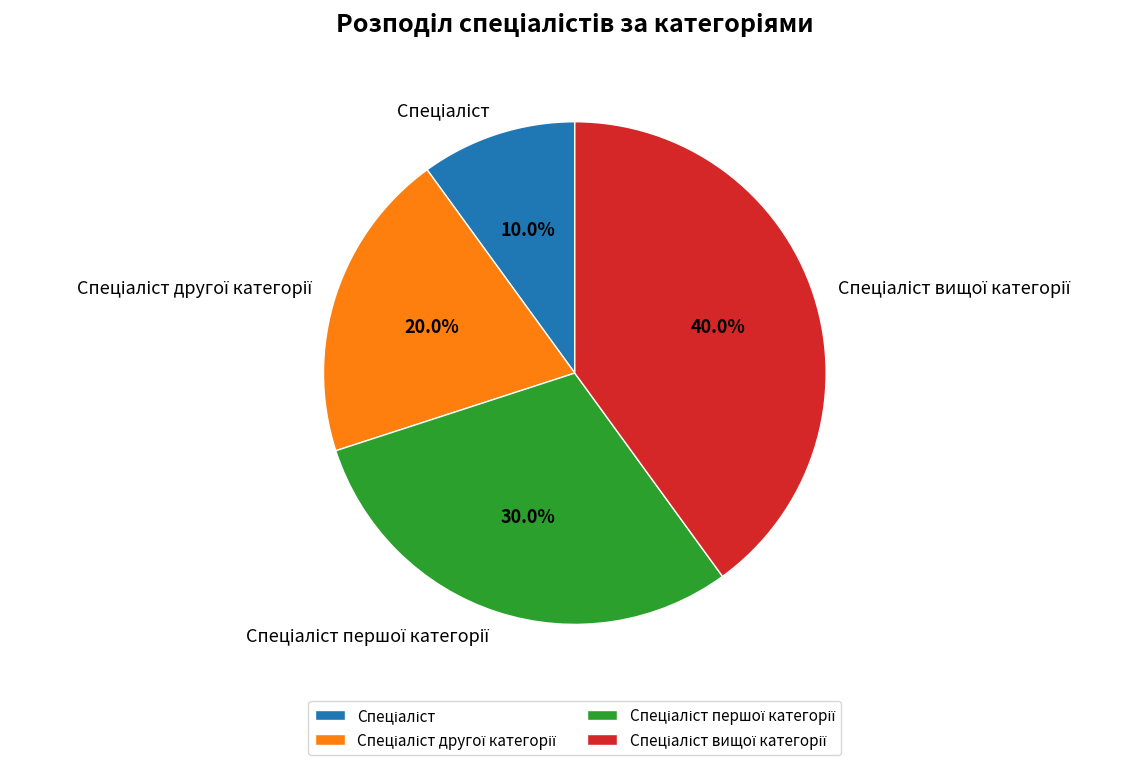

Is there any slice that represents more than half of the pie?

No